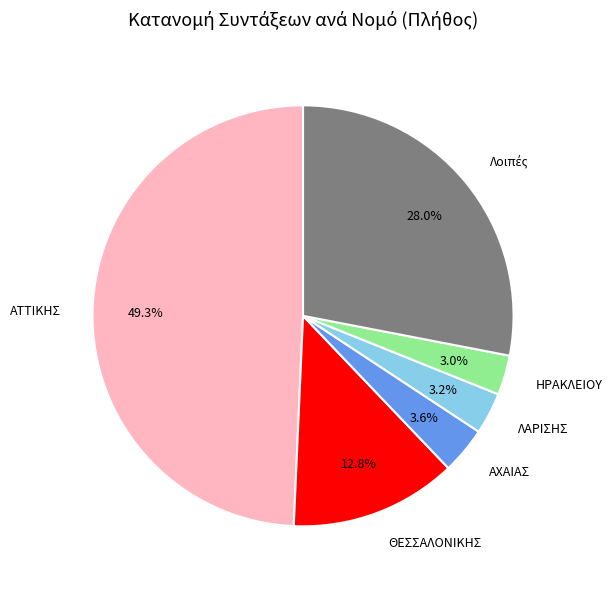

To the nearest percent, what percentage of the pie is ΑΧΑΙΑΣ?

4%